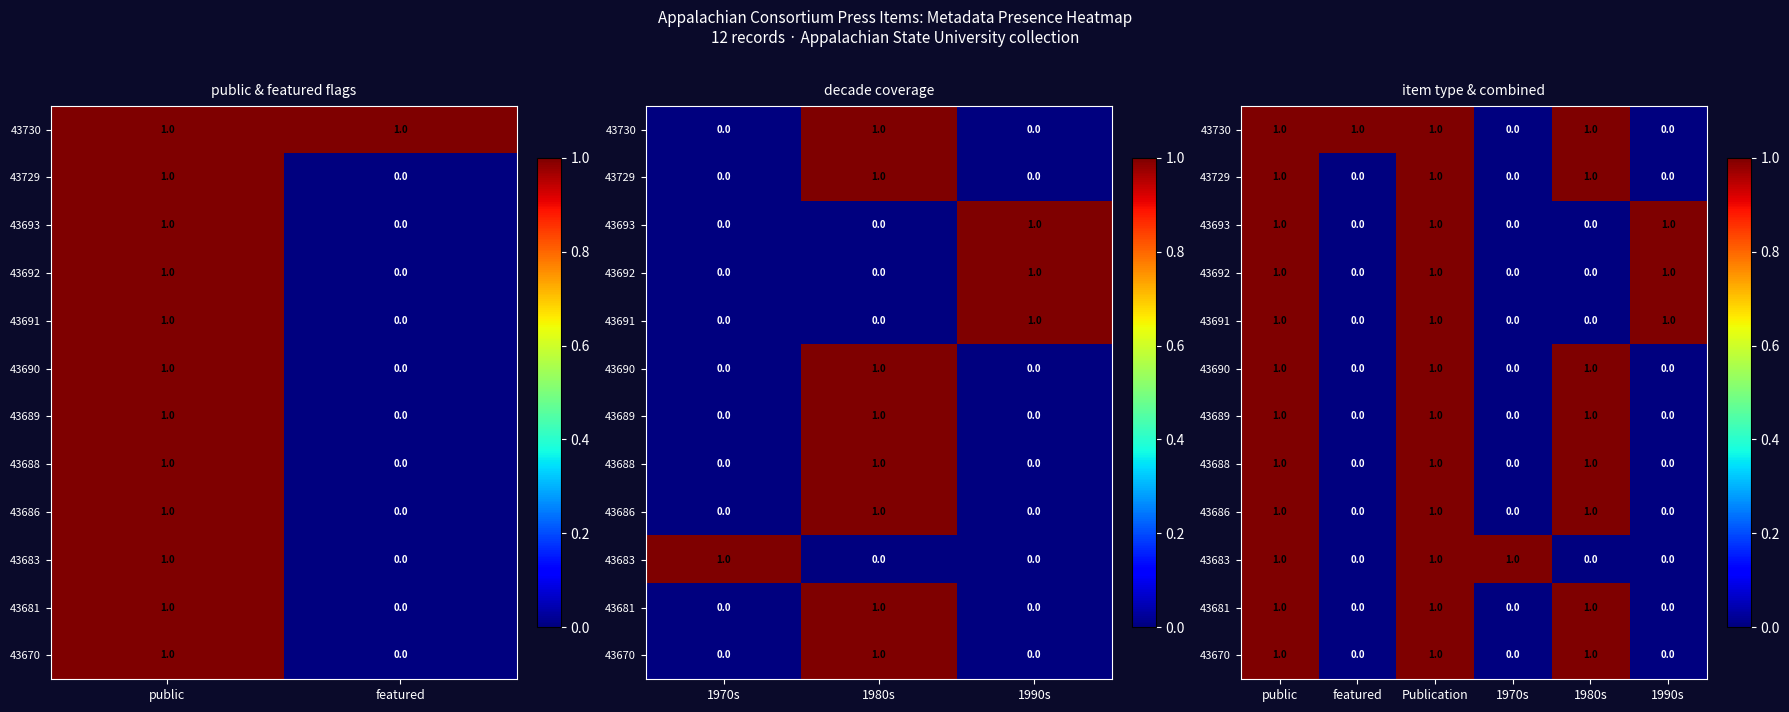

What is the difference between the maximum and minimum values in the 43691 series?

1